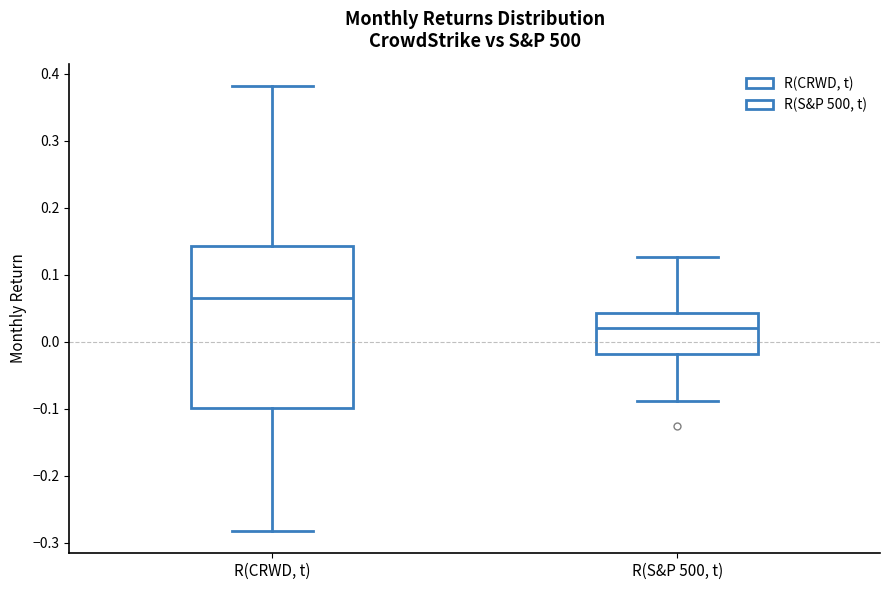

Which box's median line is the lowest?

R(S&P 500, t)